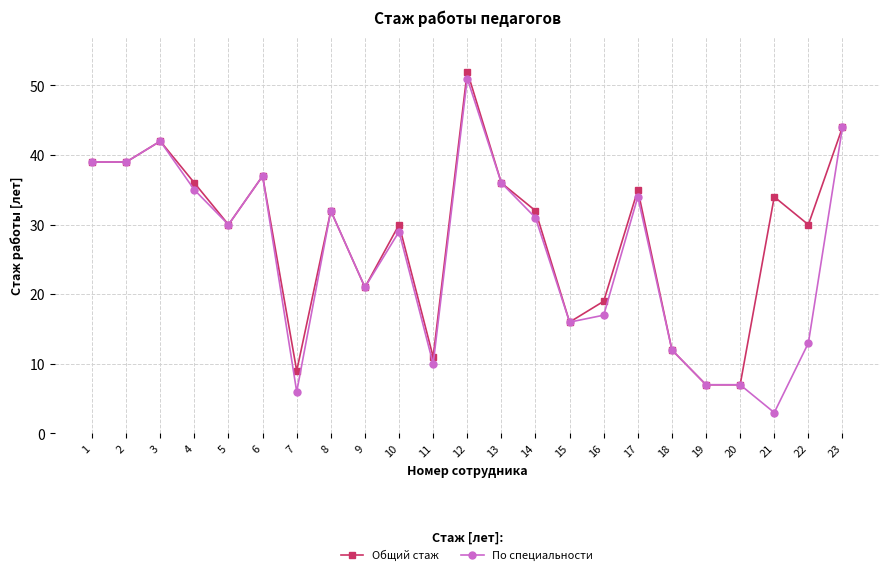

True or false: По специальности has more than 1 points higher than both neighbors.

True